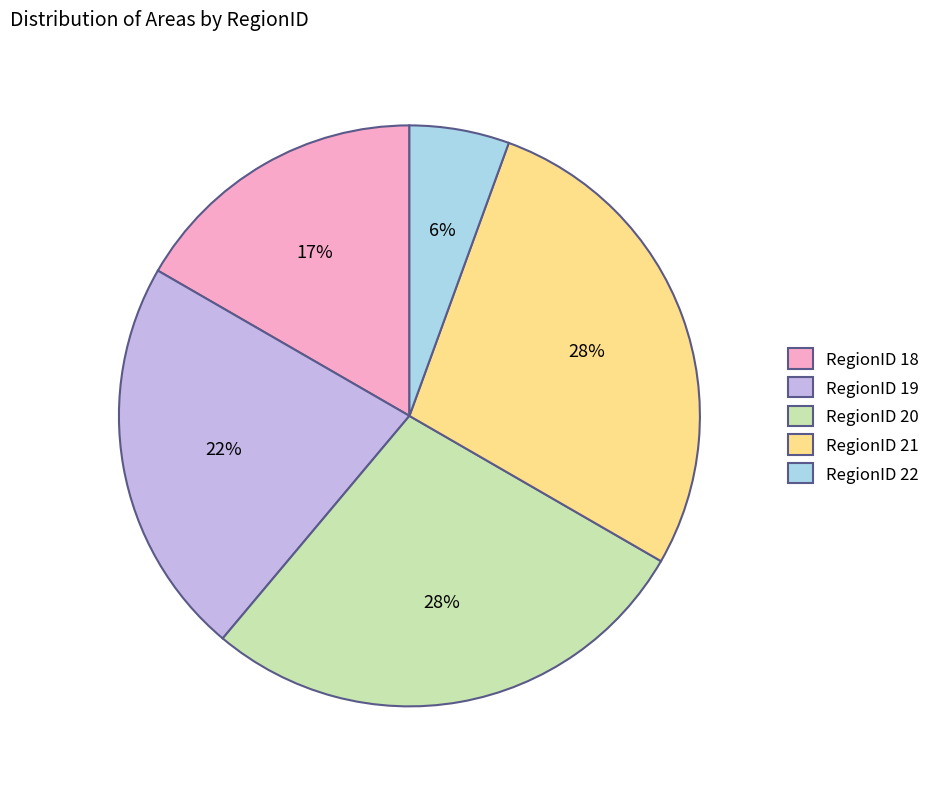

Is there a majority slice in this chart?

No